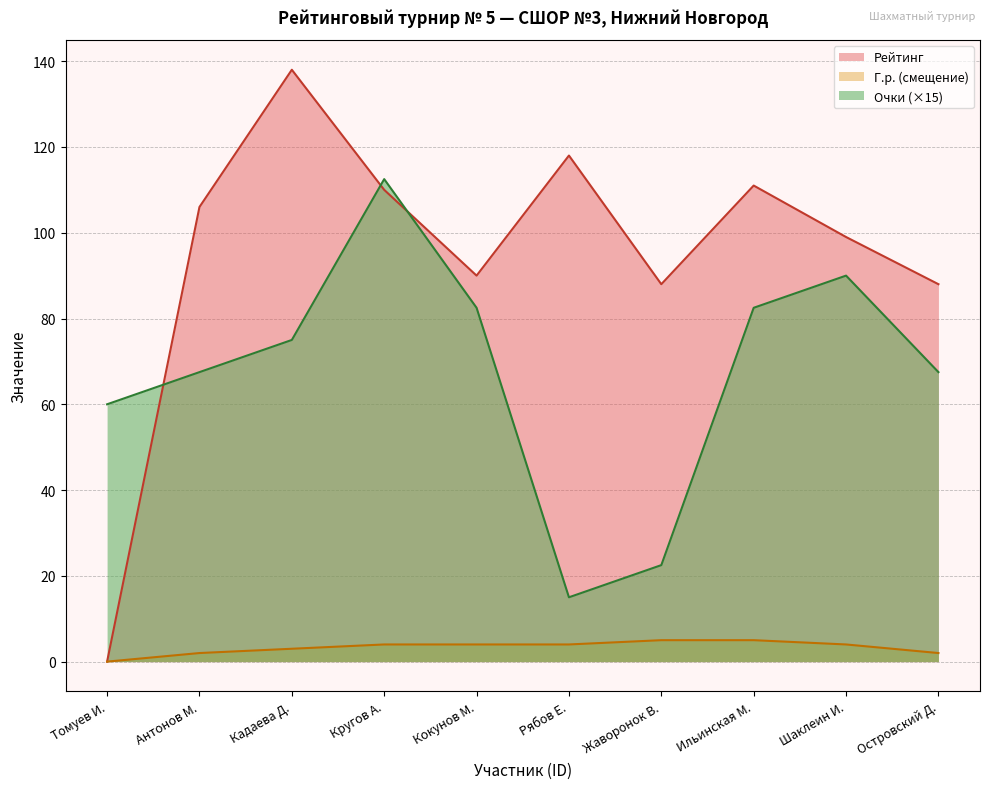

List the series in order of their peak value, highest first.

Рейтинг, Очки (×15), Г.р. (смещение)